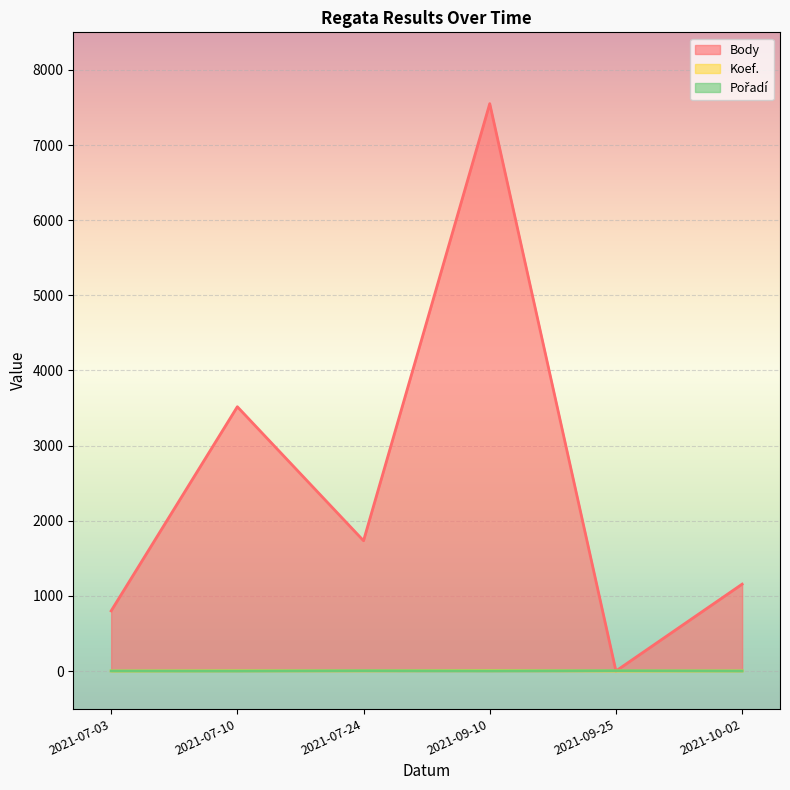

Reading left to right, transcribe all the data shown in this chart.

Body: 2021-07-03=800	2021-07-10=3517	2021-07-24=1734	2021-09-10=7551	2021-09-25=0	2021-10-02=1156
Koef.: 2021-07-03=1	2021-07-10=4	2021-07-24=3	2021-09-10=7	2021-09-25=1	2021-10-02=2
Pořadí: 2021-07-03=1	2021-07-10=1	2021-07-24=4	2021-09-10=2	2021-09-25=4	2021-10-02=1